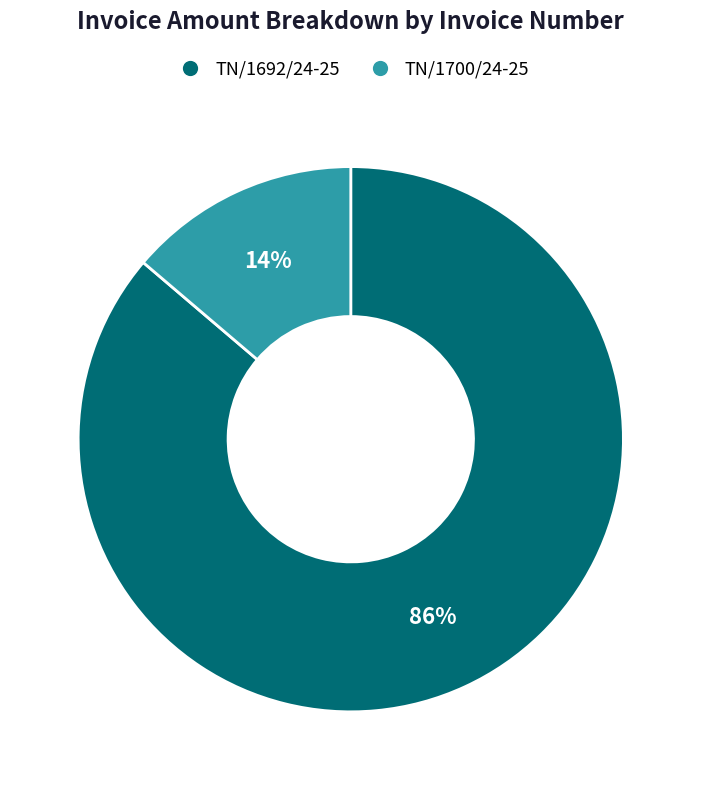

Rank the categories by value from lowest to highest.

TN/1700/24-25, TN/1692/24-25